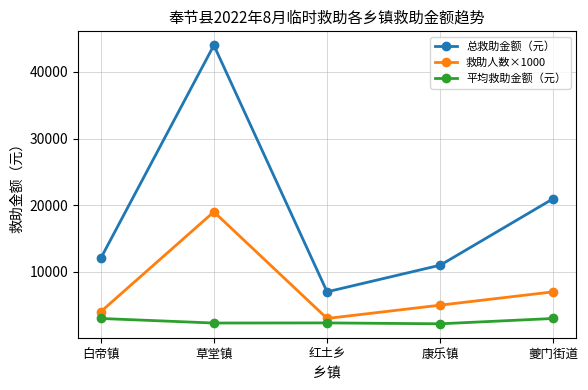

Which category has the highest value in the 总救助金额（元） series?

草堂镇